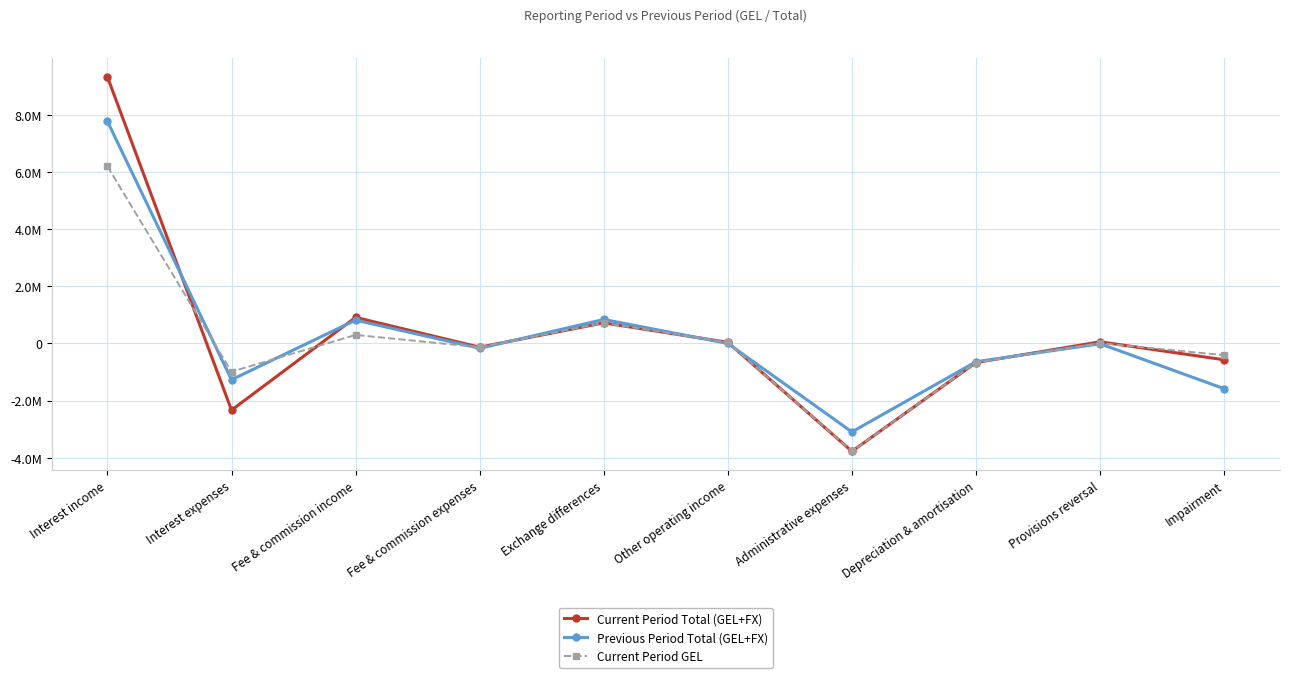

What is the difference between the maximum and minimum values in the Current Period Total (GEL+FX) series?

13114492.3